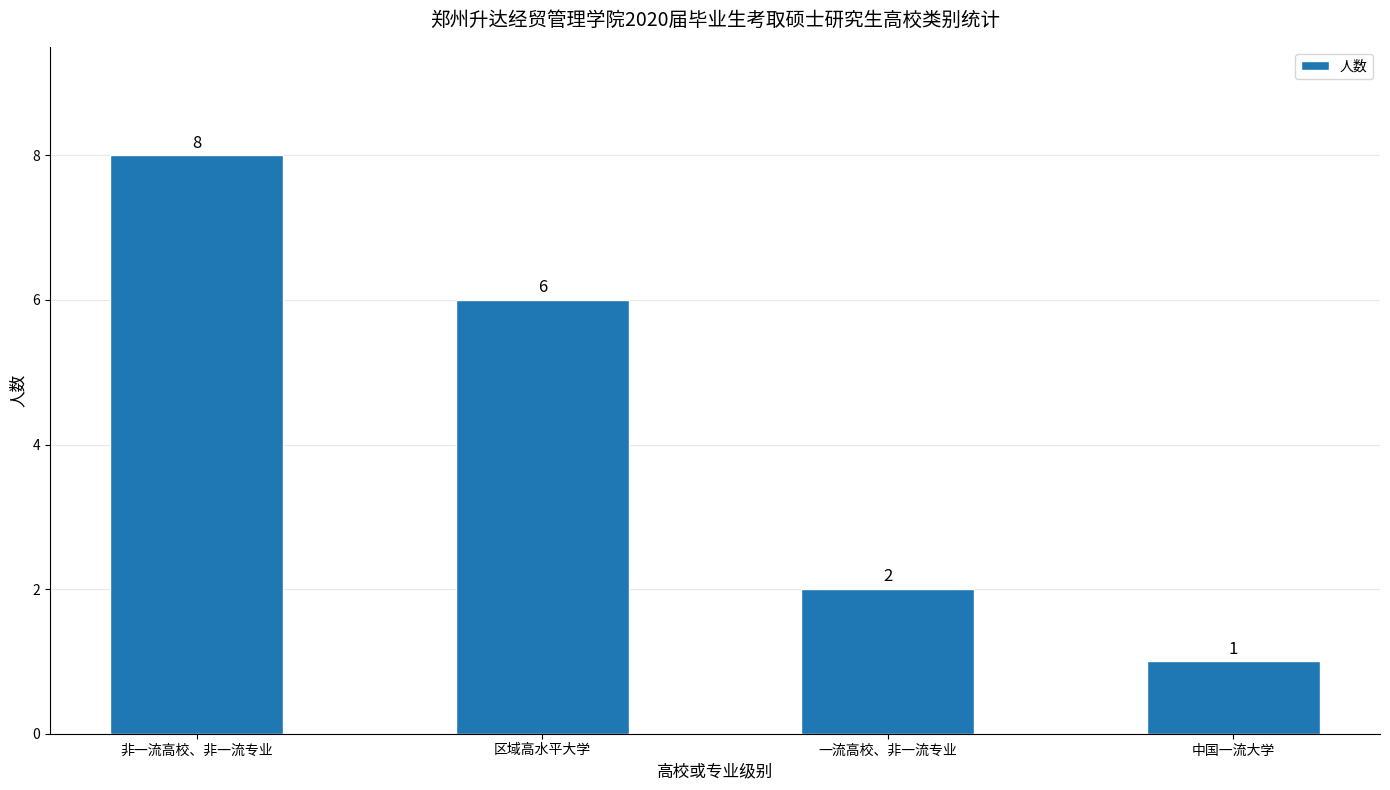

Reading left to right, extract all data points from this chart.

非一流高校、非一流专业=8	区域高水平大学=6	一流高校、非一流专业=2	中国一流大学=1